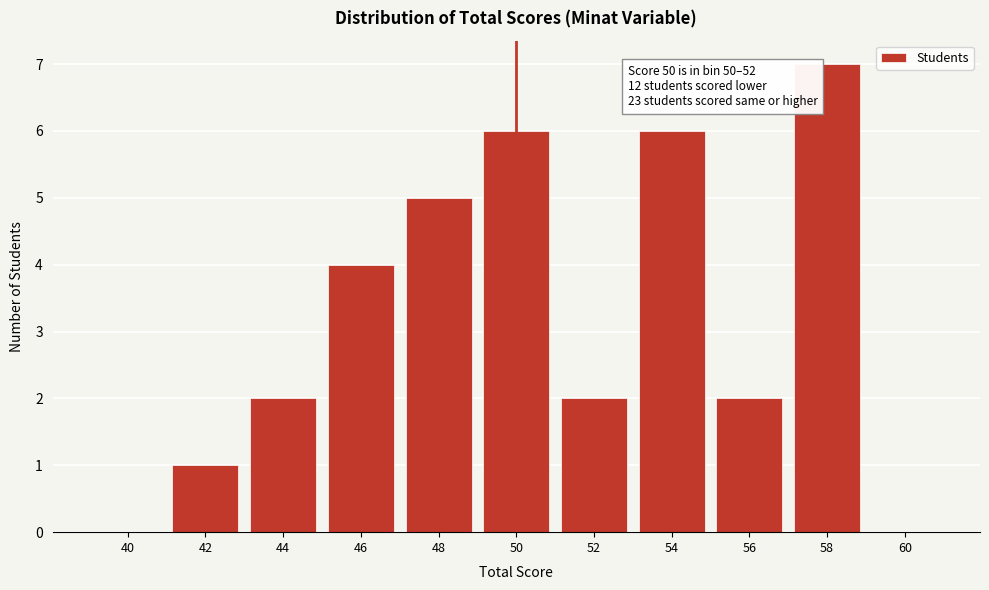

Reading left to right, transcribe all the data shown in this chart.

40=0	42=1	44=2	46=4	48=5	50=6	52=2	54=6	56=2	58=7	60=0